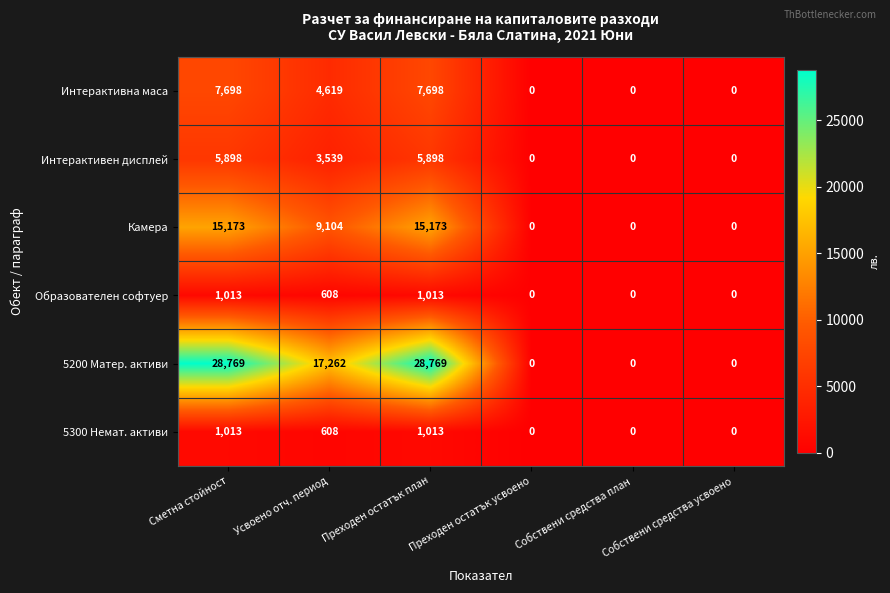

How many positive values does the Интерактивна маса series have?

3